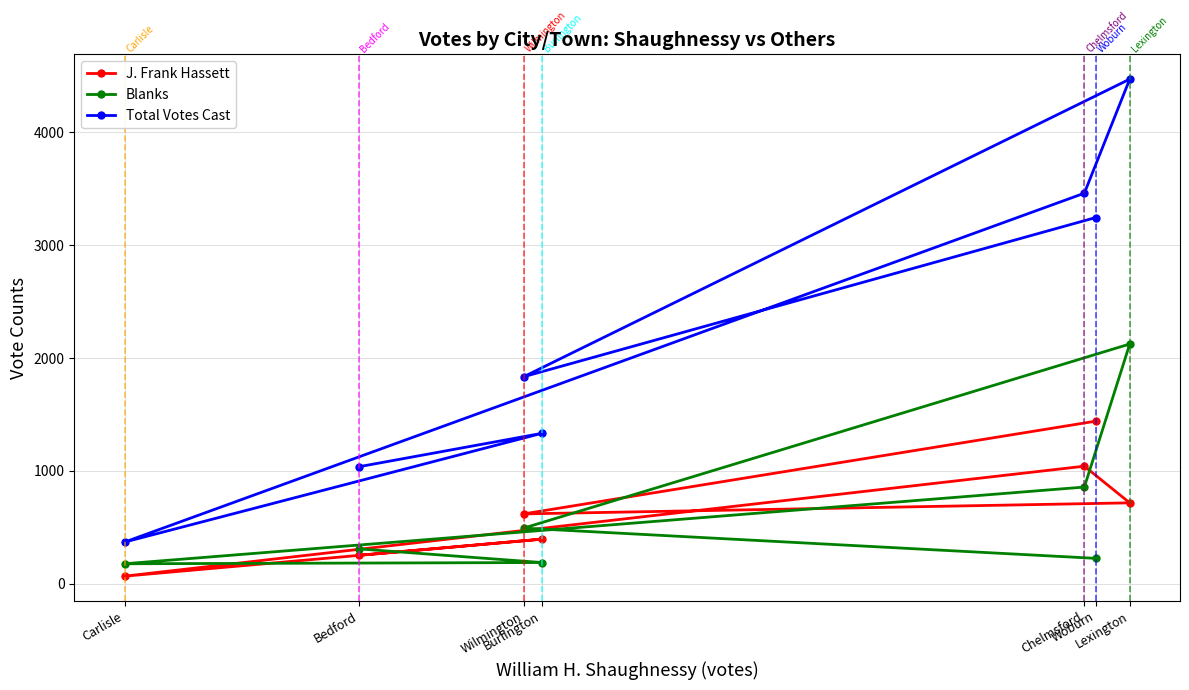

Does the chart have visible grid lines?

Yes